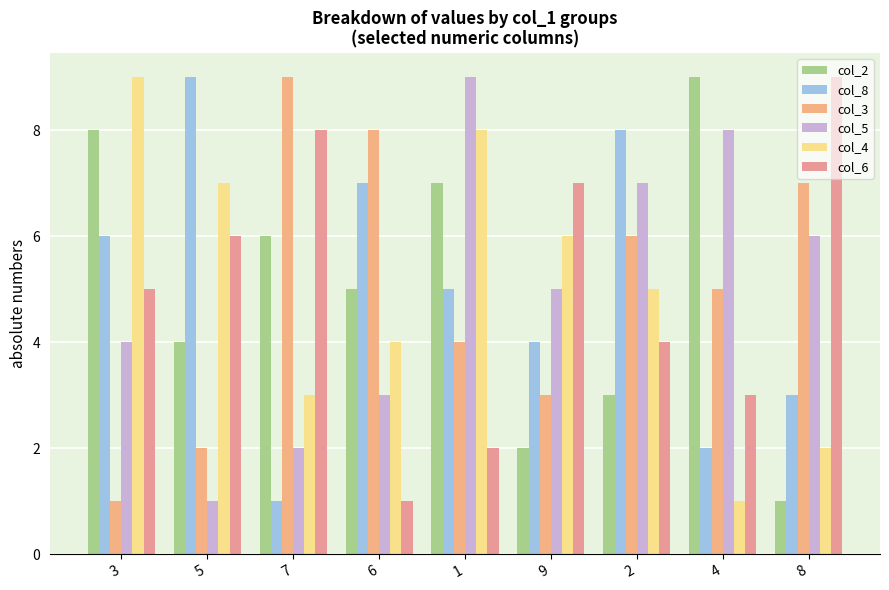

Which label corresponds to the smallest value in the chart?

8